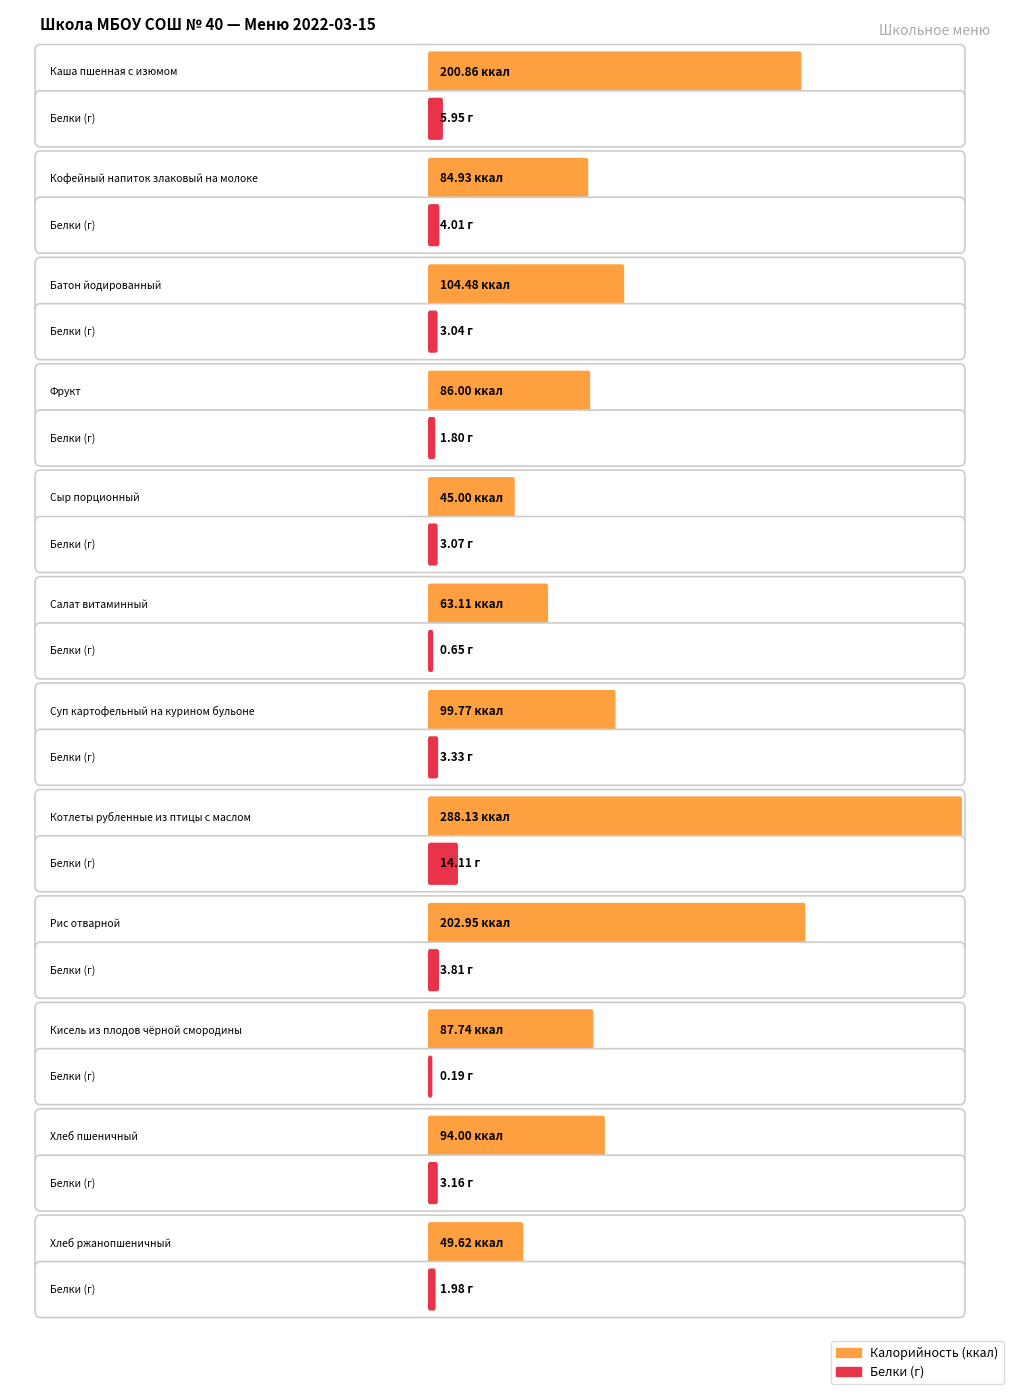

What is the sum of the Белки values at Суп картофельный на курином бульоне and Котлеты рубленные из птицы с маслом?

17.4